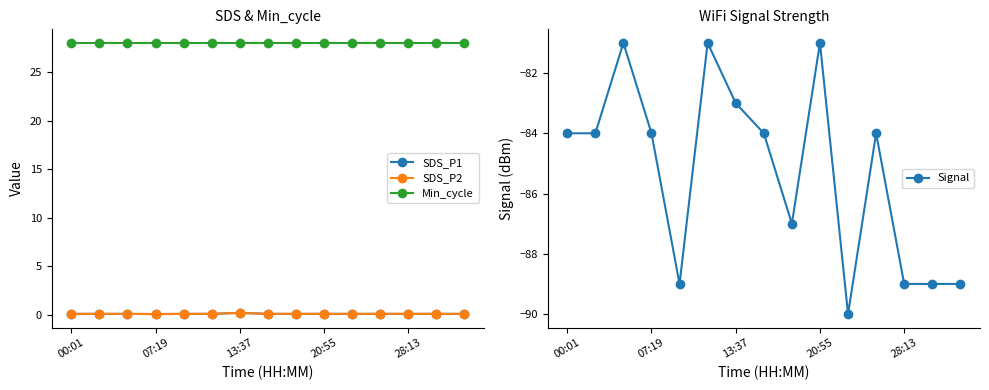

True or false: Signal has a value of -62 at 28:13.

False